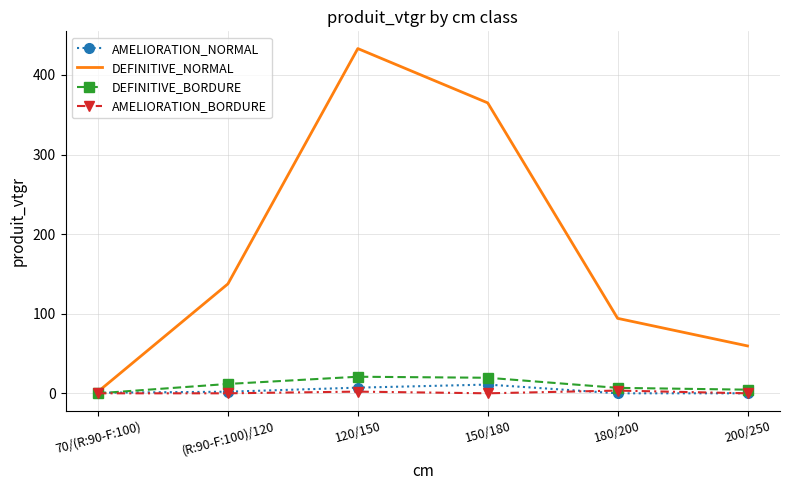

Which series has the largest range (max minus min)?

DEFINITIVE_NORMAL